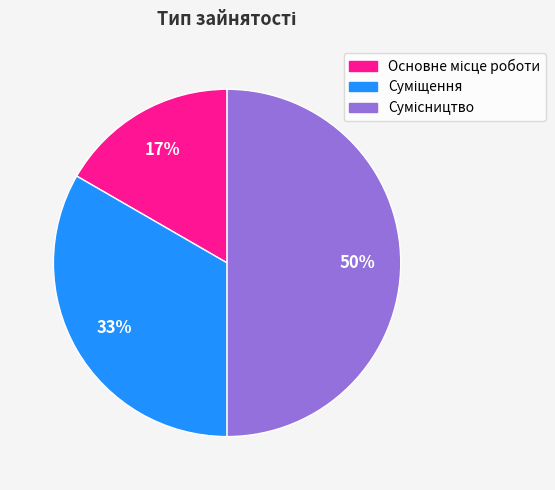

To the nearest percent, what is the average slice percentage?

33%